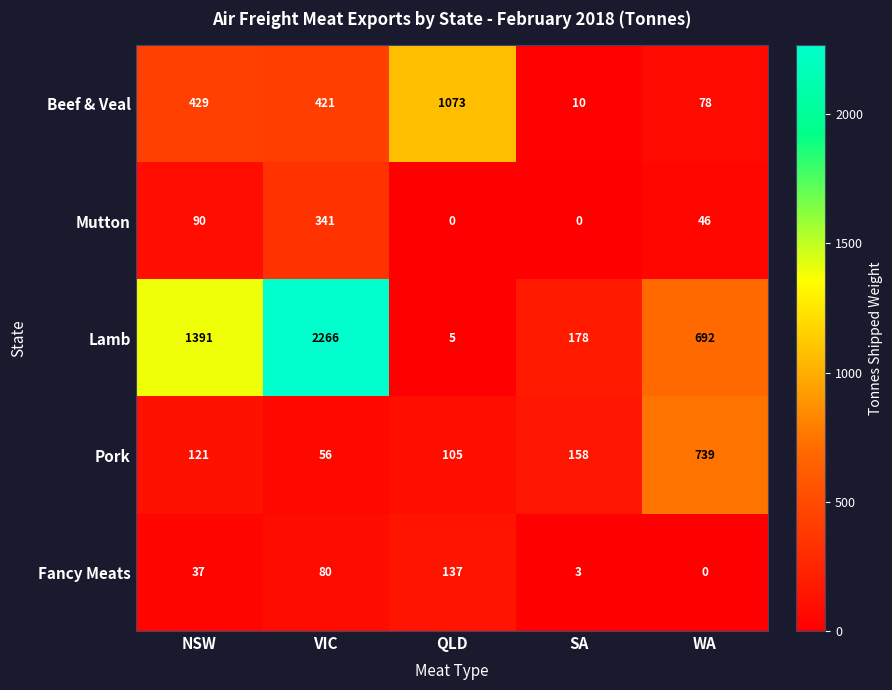

Which category has the highest value across all series?

VIC